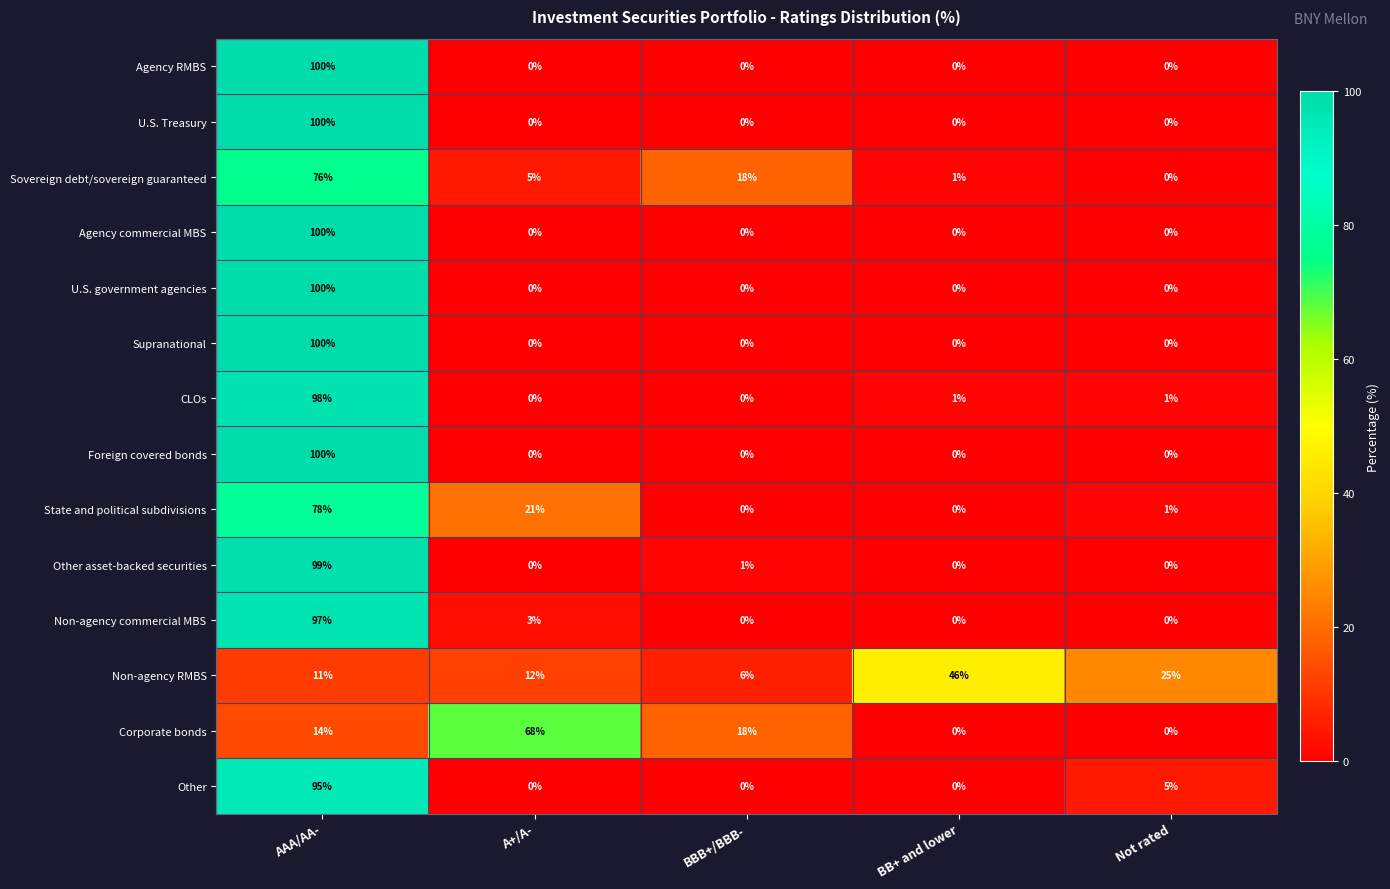

What is the average value of the U.S. government agencies series?

20